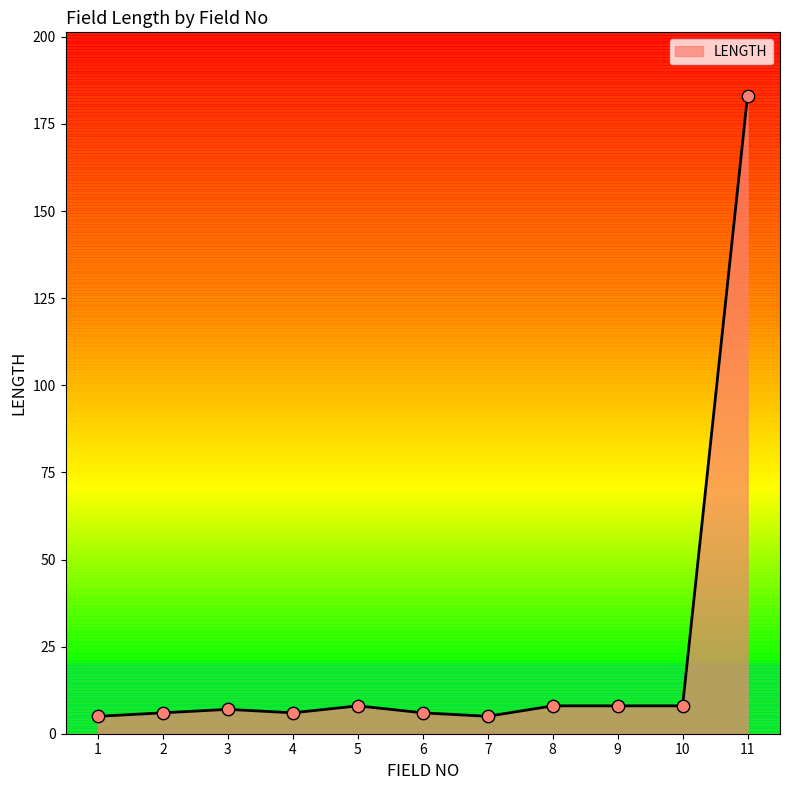

What is the change in value from 6 to 9?

+2